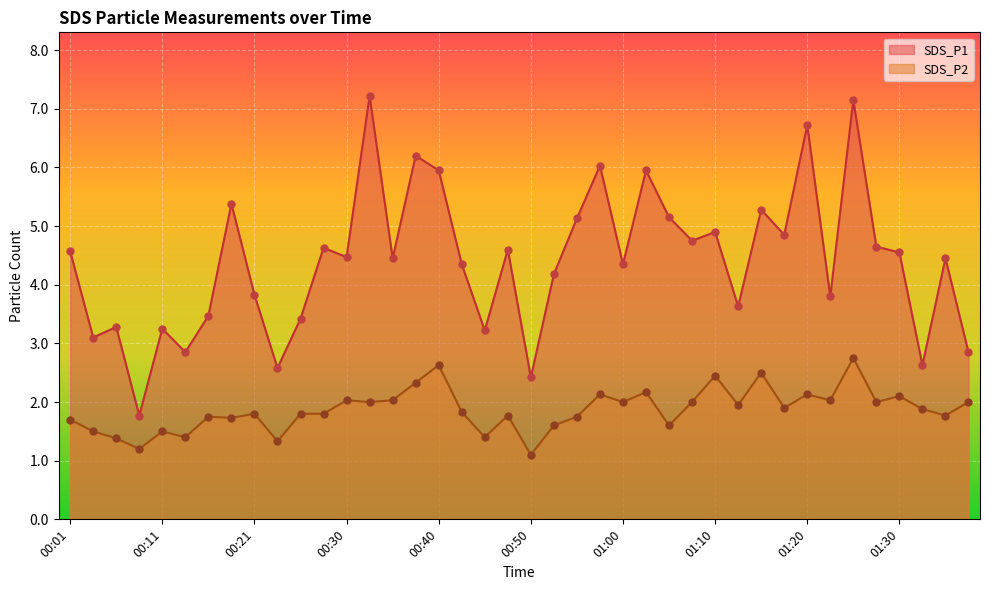

At which category is the sum across all series the highest?

01:25